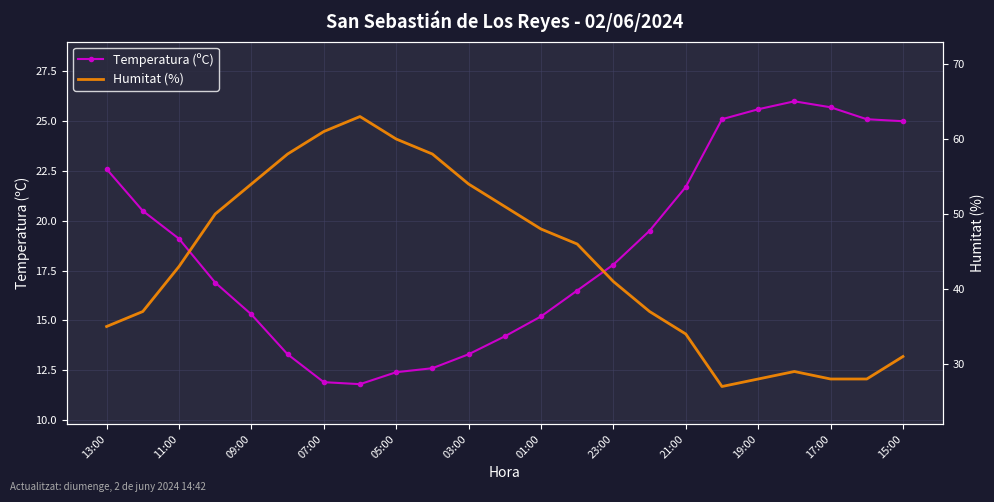

Is it true that Humitat (%) equals 12.1 at 15?

False